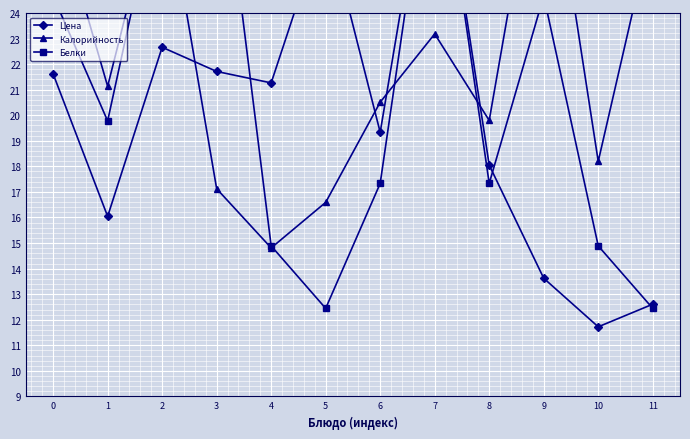

At which label does Цена reach its minimum?

10